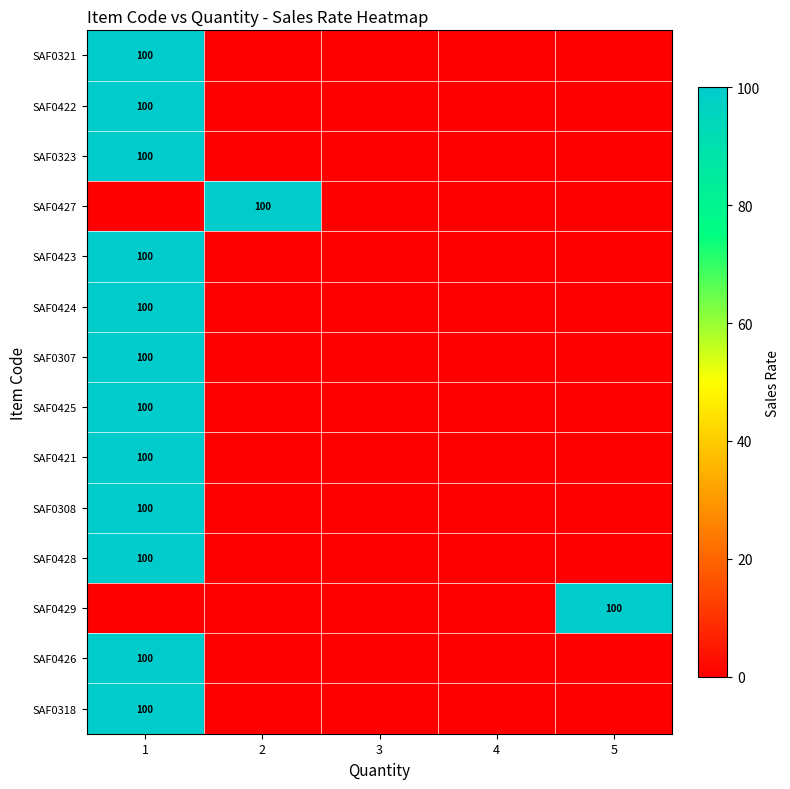

The value of SAF0426 at 1 is 100. True or false?

True